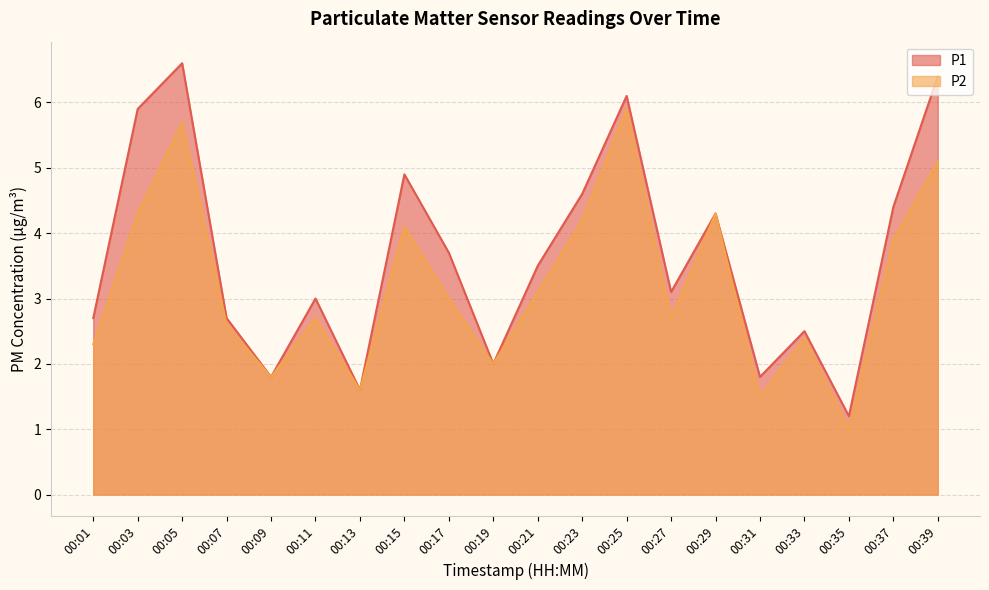

At how many categories does at least one series exceed 2?

15